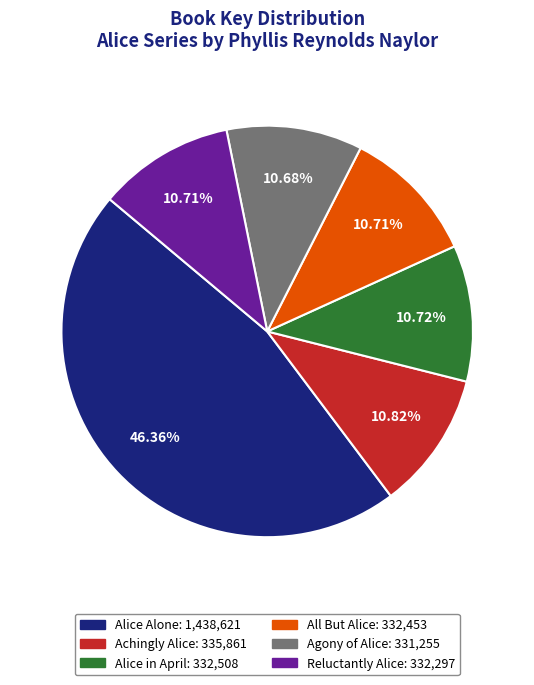

Count the number of slices in the pie.

6